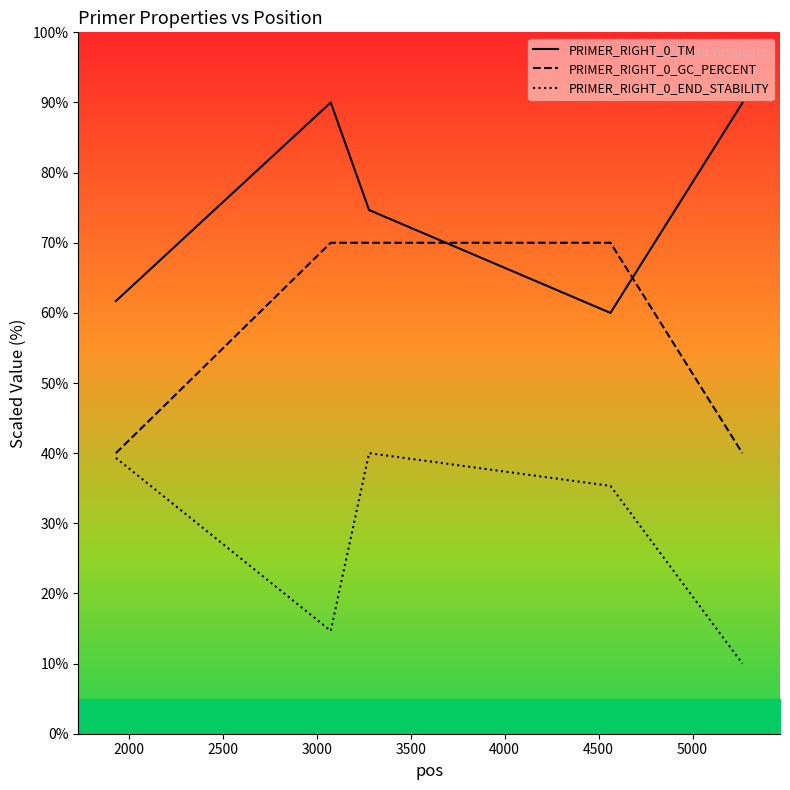

What is the highest value of the PRIMER_RIGHT_0_END_STABILITY series?

40.0